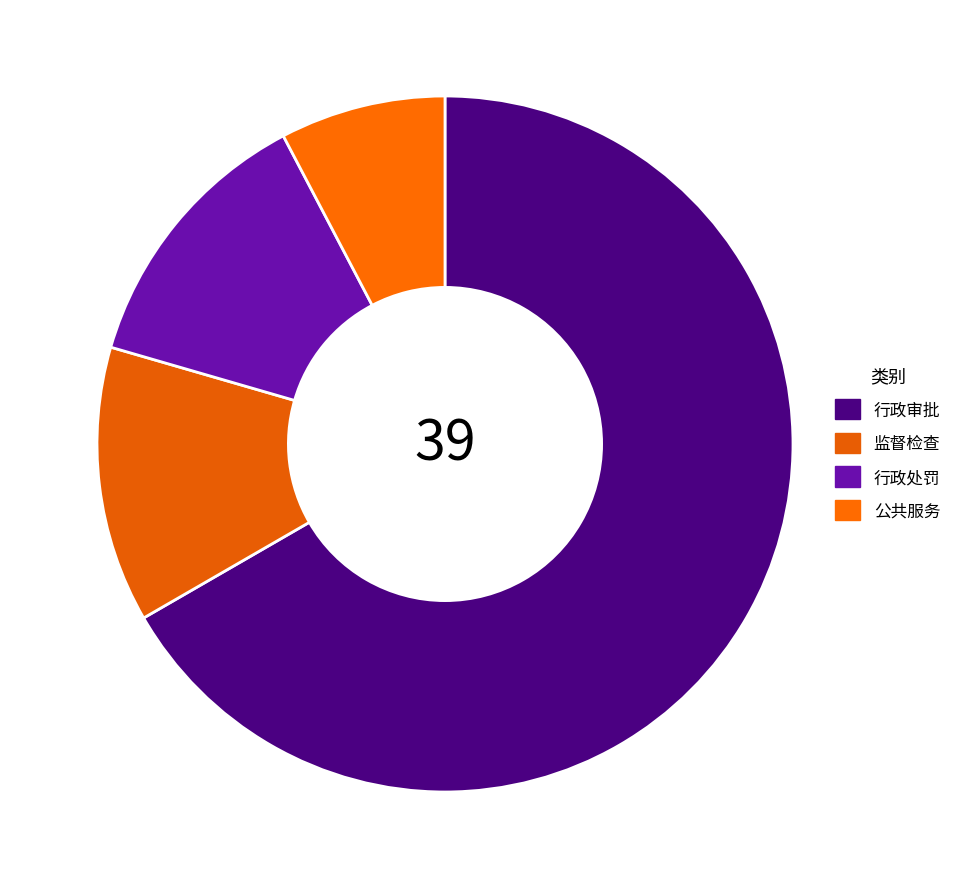

Does any single category account for the majority?

Yes